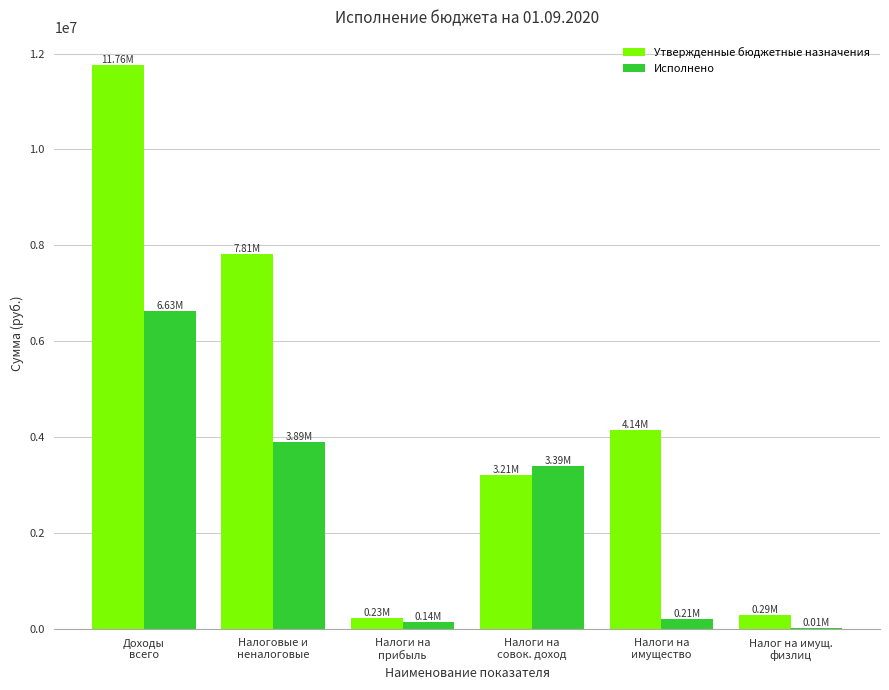

Count the number of categories in the chart.

6